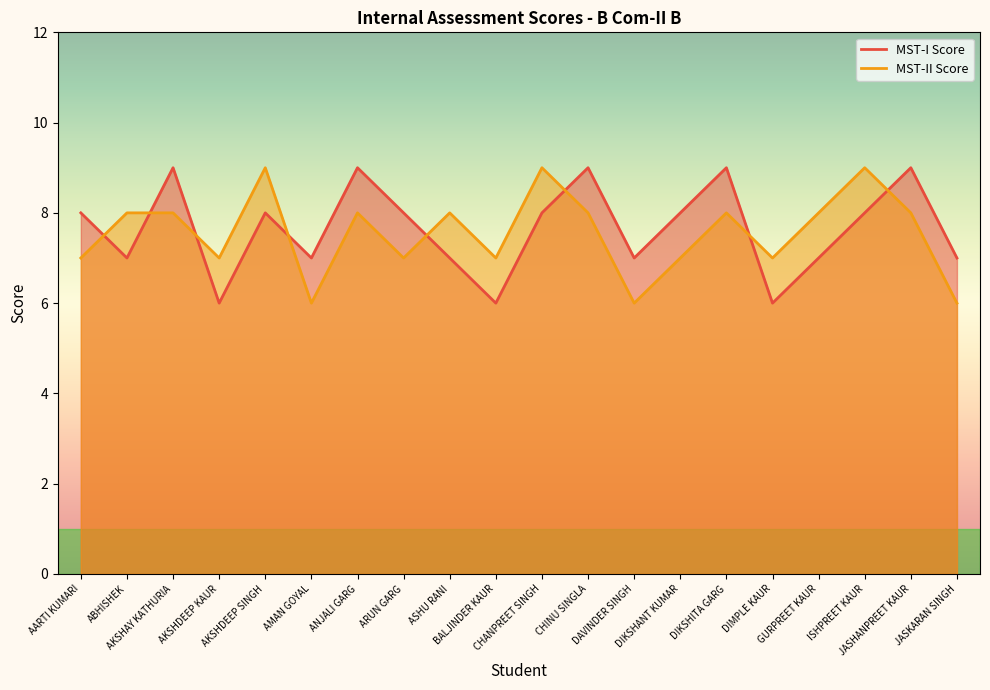

Which series ends up on top after the final intersection of MST-I Score and MST-II Score?

MST-I Score